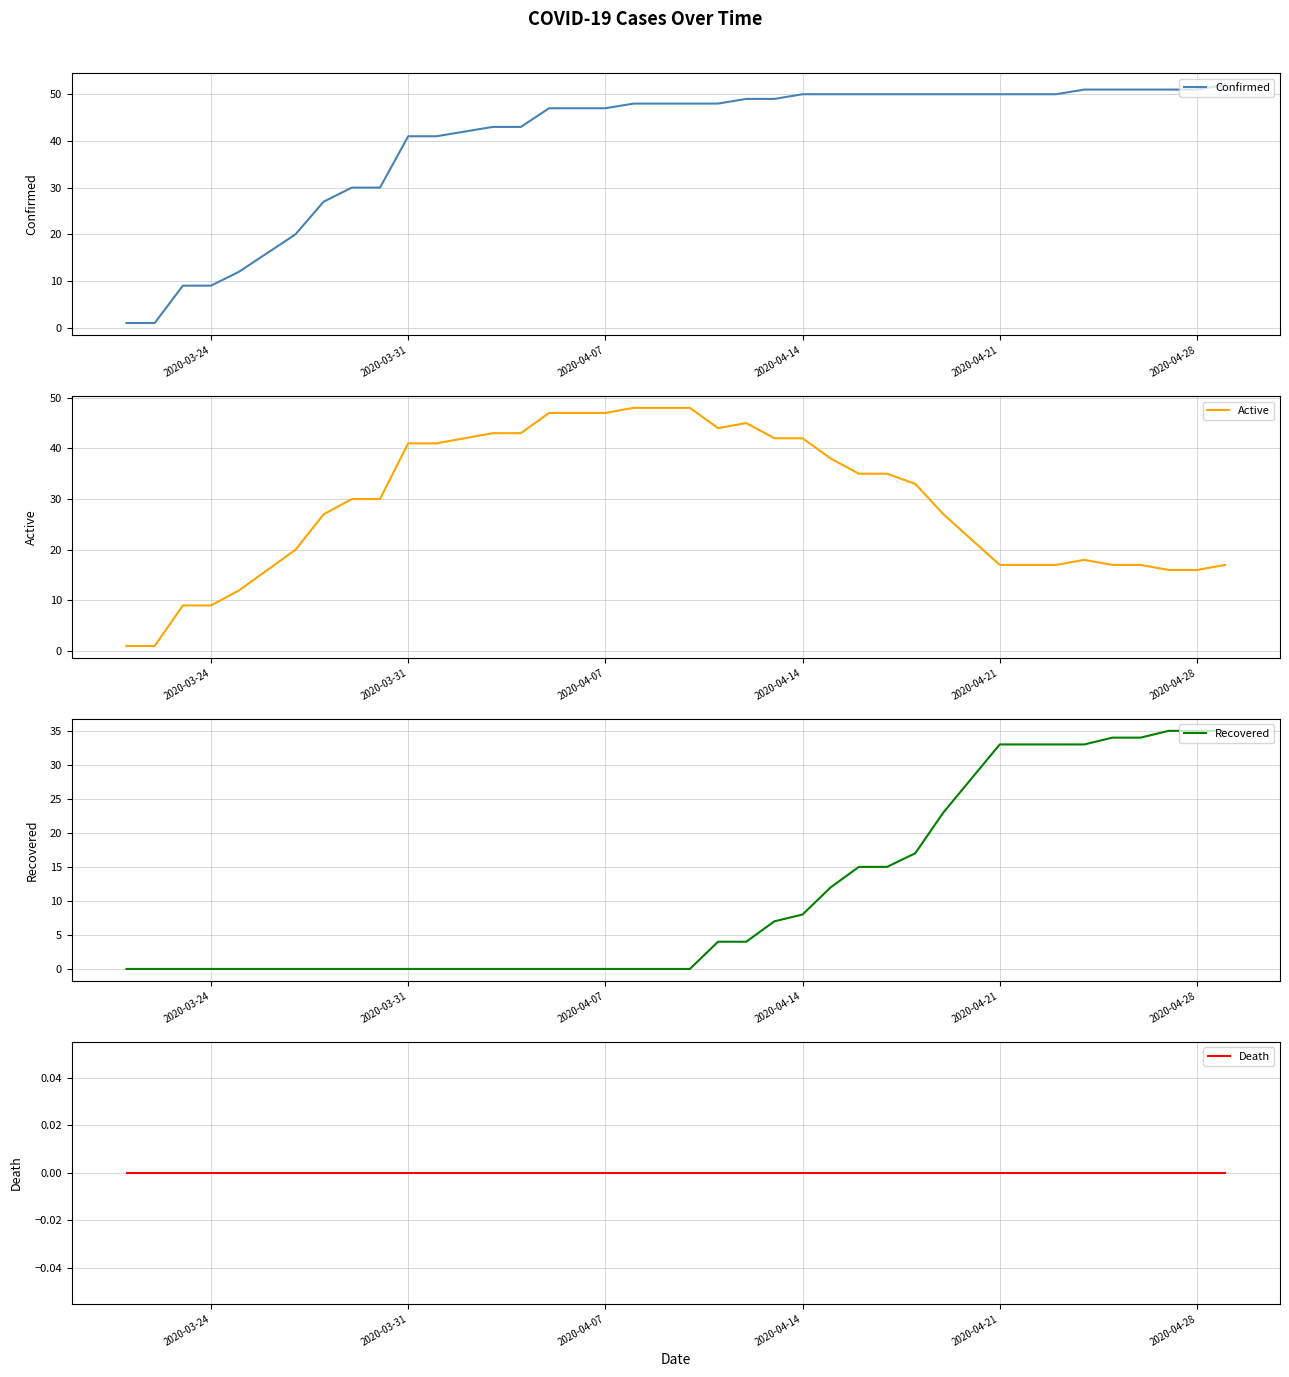

Is it true that Confirmed equals 9 at 2020-03-24?

True